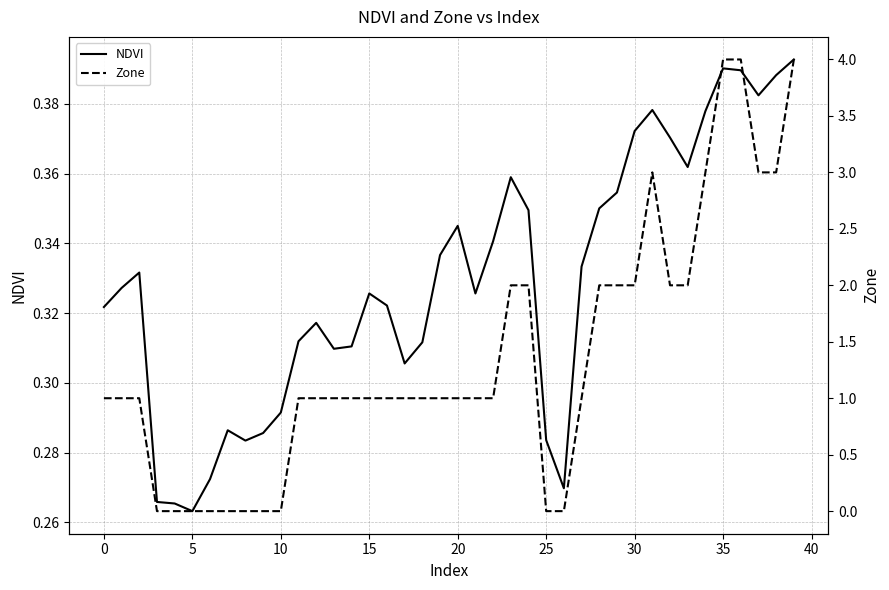

Which series ends up on top after the final intersection of NDVI and Zone?

Zone